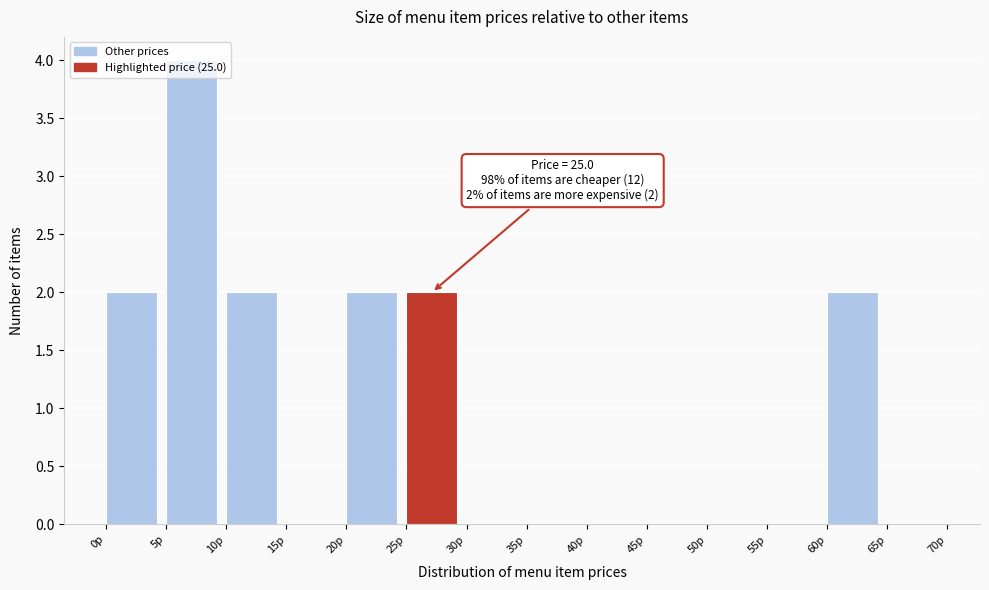

Which range on the x-axis has the tallest bar?

5 to 10